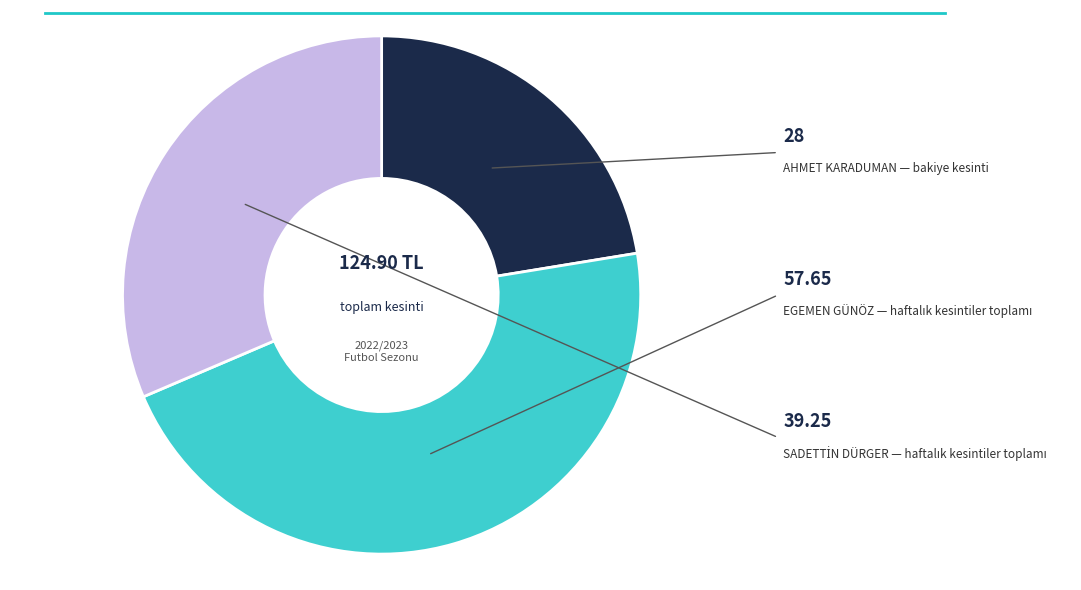

Does any single category account for the majority?

No